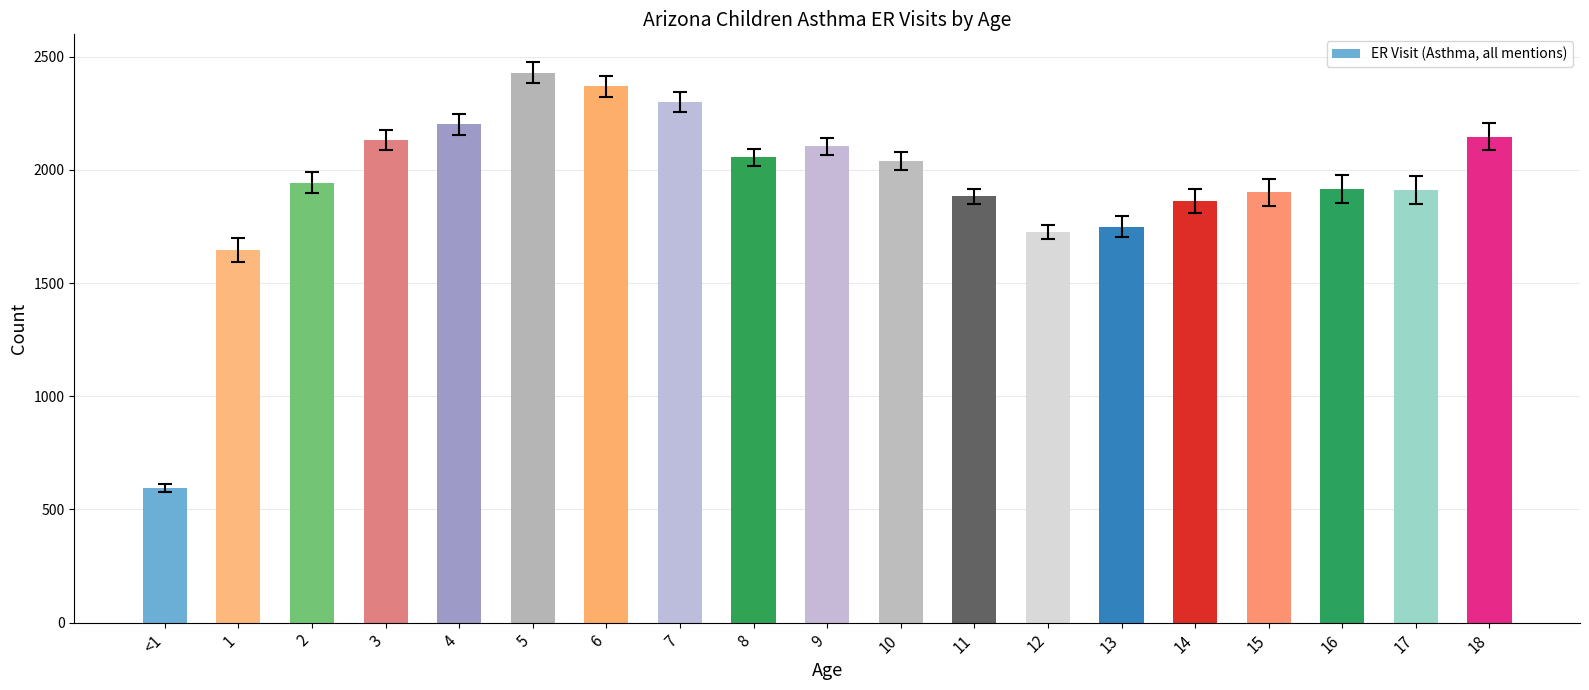

What is the difference between the values at 13 and 15?

151